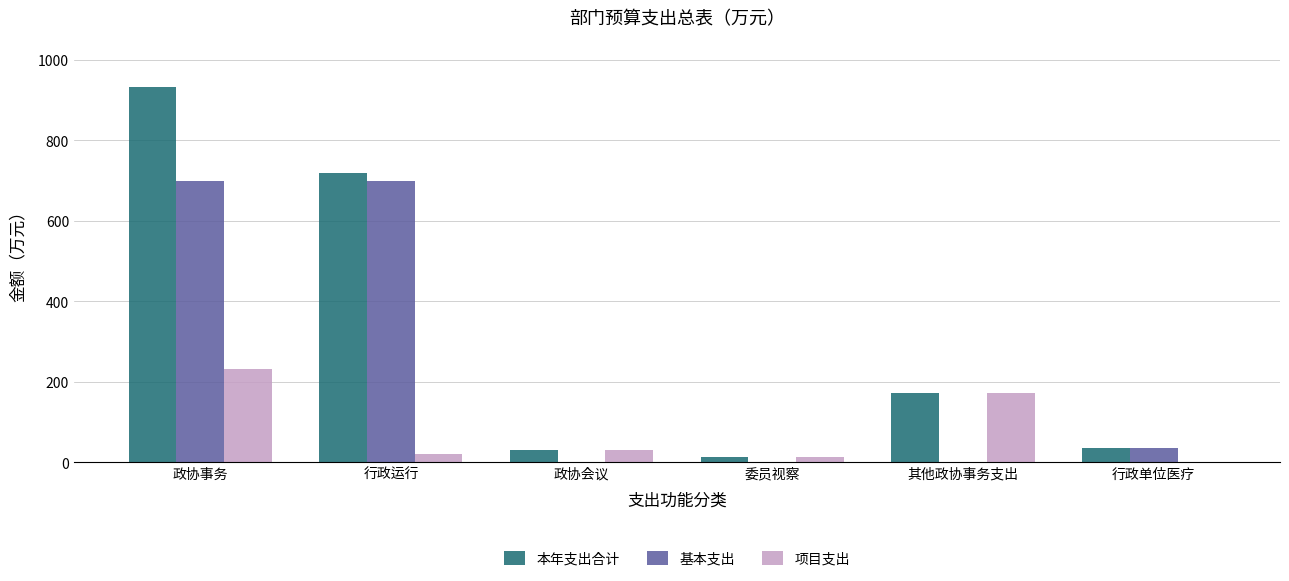

What is the total value across all series at 行政运行?

1436.1